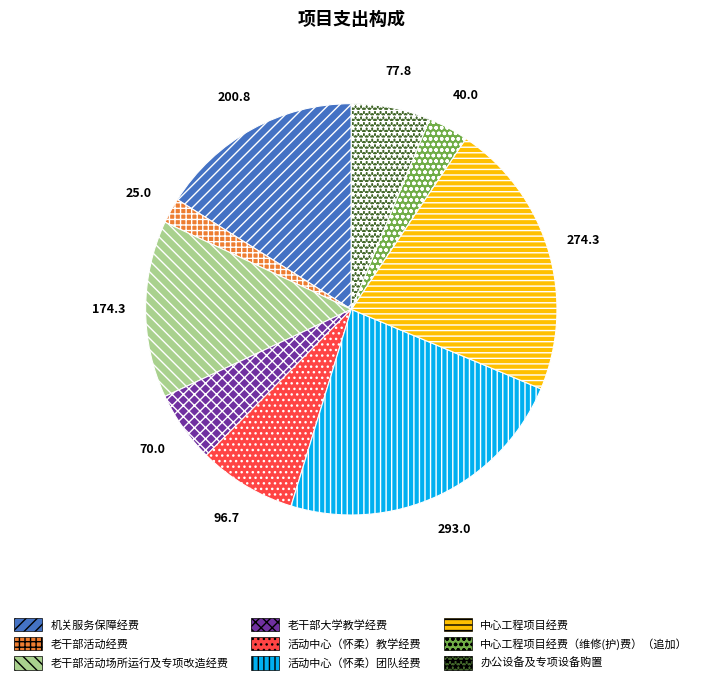

Does 活动中心（怀柔）团队经费 account for over 50% of the chart?

No